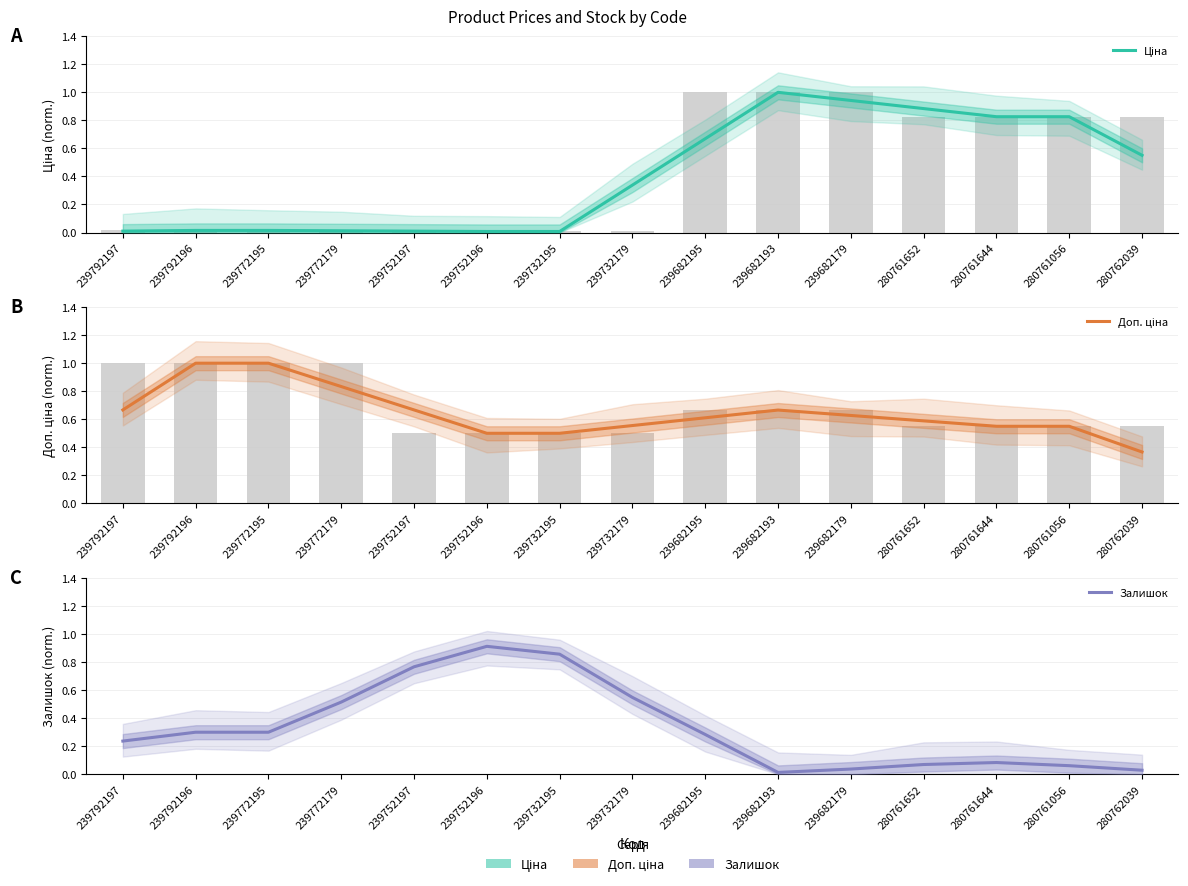

What is the label of the 14th bar from the right?

239792196